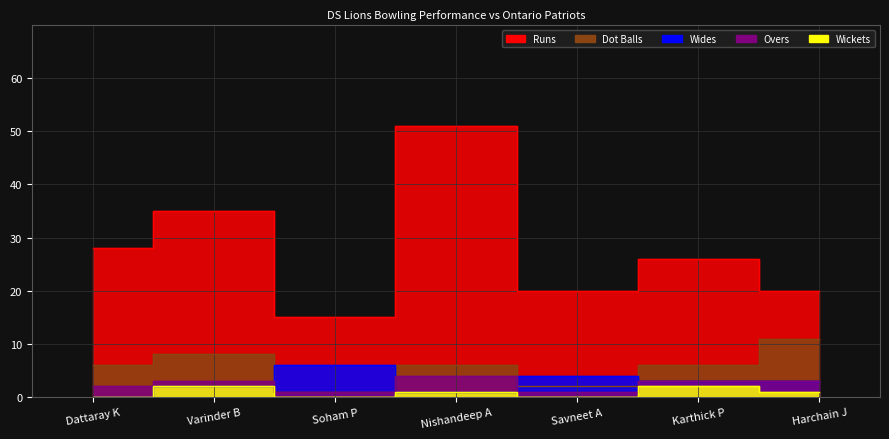

Between Savneet A and Soham P, which is larger?

Savneet A